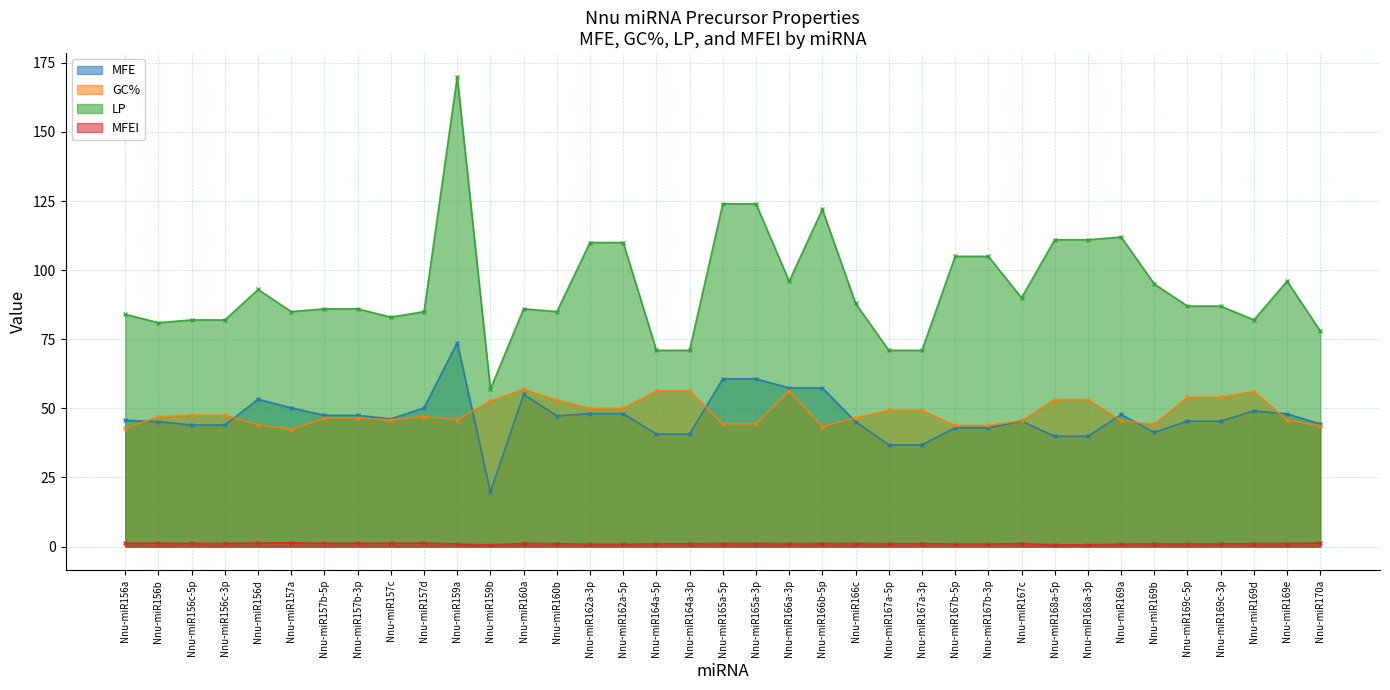

Reading left to right, extract all data points from this chart.

MFE: 45.7	45.2	44.0	44.0	53.3	50.2	47.5	47.5	46.2	50.2	73.8	19.8	55.1	47.3	48.1	48.1	40.7	40.7	60.7	60.7	57.4	57.4	45.2	36.8	36.8	43.0	43.0	45.4	39.9	39.9	47.8	41.3	45.4	45.4	49.1	48.0	44.4
GC%: 42.9	46.9	47.6	47.6	44.1	42.4	46.5	46.5	45.8	47.1	45.9	52.6	57.0	52.9	50.0	50.0	56.3	56.3	44.4	44.4	56.2	43.4	46.6	49.3	49.3	43.8	43.8	45.6	53.2	53.2	45.5	44.2	54.0	54.0	56.1	45.8	43.6
LP: 84.0	81.0	82.0	82.0	93.0	85.0	86.0	86.0	83.0	85.0	170.0	57.0	86.0	85.0	110.0	110.0	71.0	71.0	124.0	124.0	96.0	122.0	88.0	71.0	71.0	105.0	105.0	90.0	111.0	111.0	112.0	95.0	87.0	87.0	82.0	96.0	78.0
MFEI: 1.3	1.2	1.1	1.1	1.3	1.4	1.2	1.2	1.2	1.3	0.9	0.7	1.1	1.1	0.9	0.9	1.0	1.0	1.1	1.1	1.1	1.1	1.1	1.1	1.1	0.9	0.9	1.1	0.7	0.7	0.9	1.0	1.0	1.0	1.1	1.1	1.3